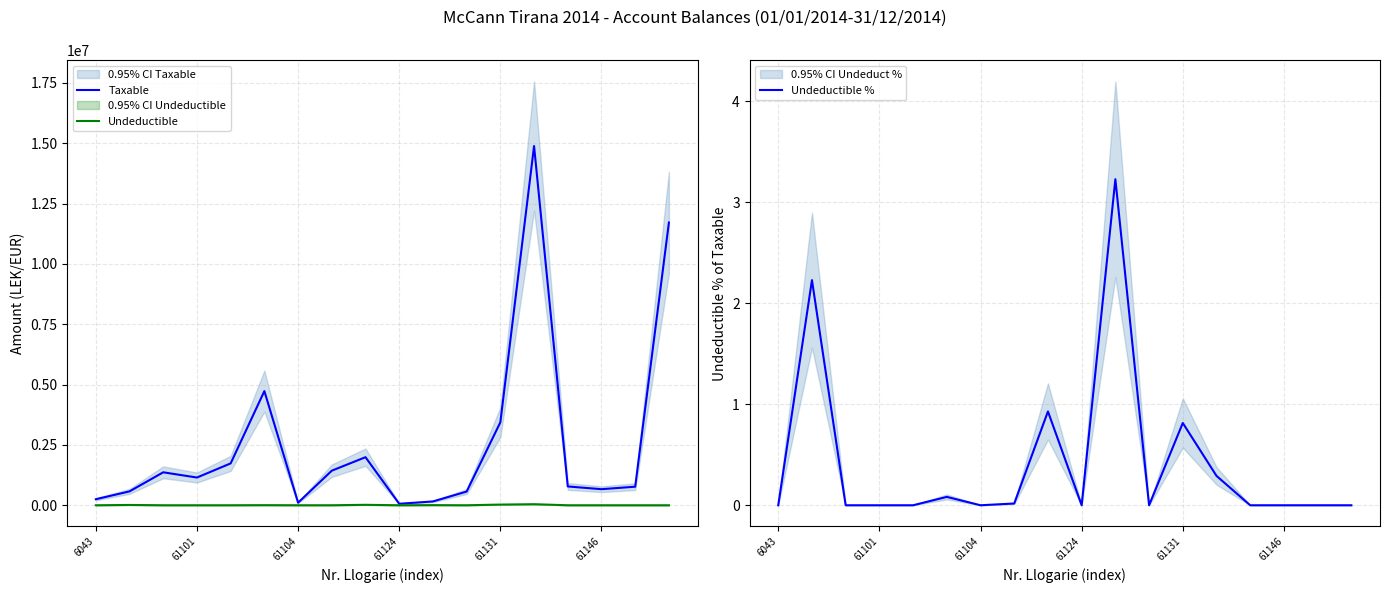

Which category has the highest value in the Undeductible % series?

10